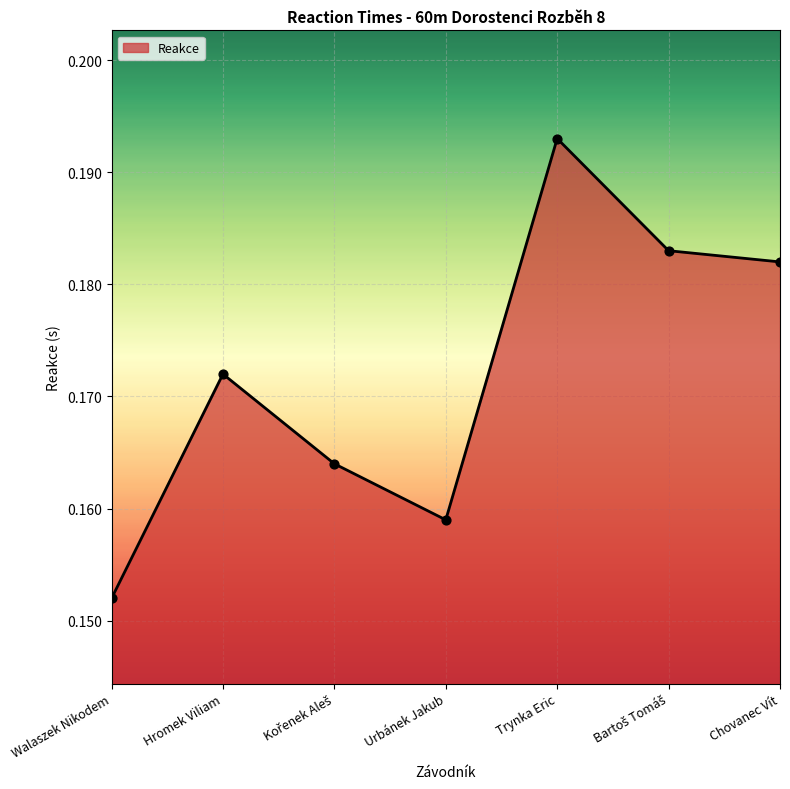

Which has a higher value, Hromek Viliam or Walaszek Nikodem?

Hromek Viliam